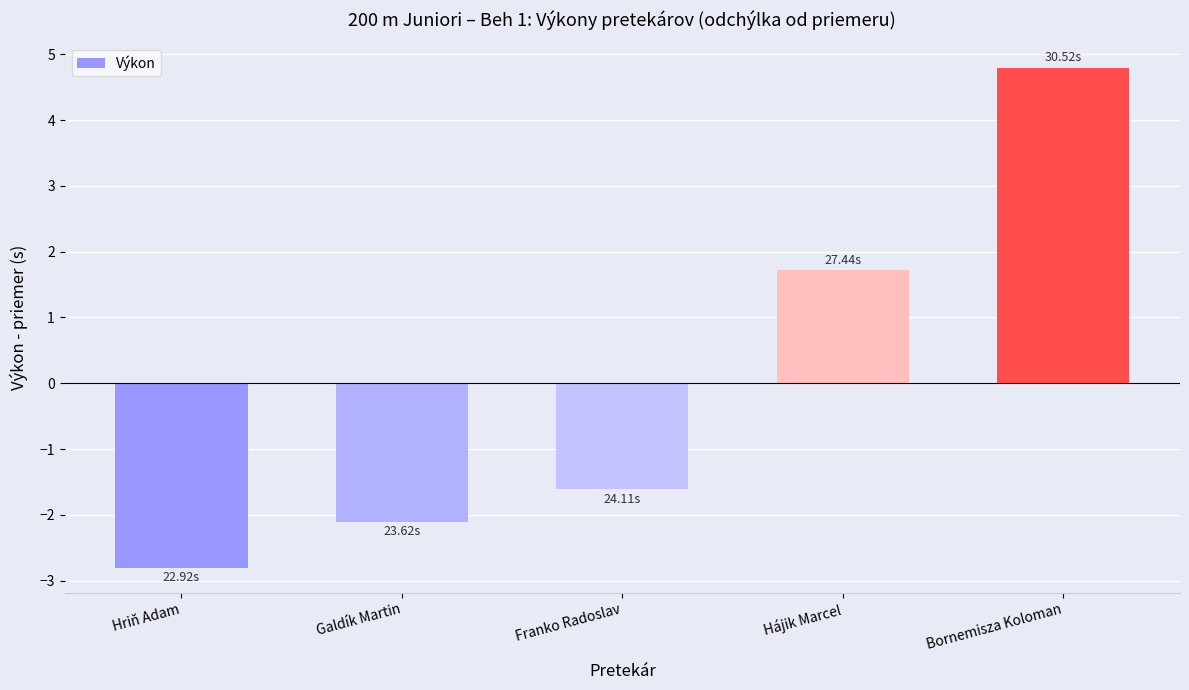

Is it true that the value at Franko Radoslav is -1.6?

True